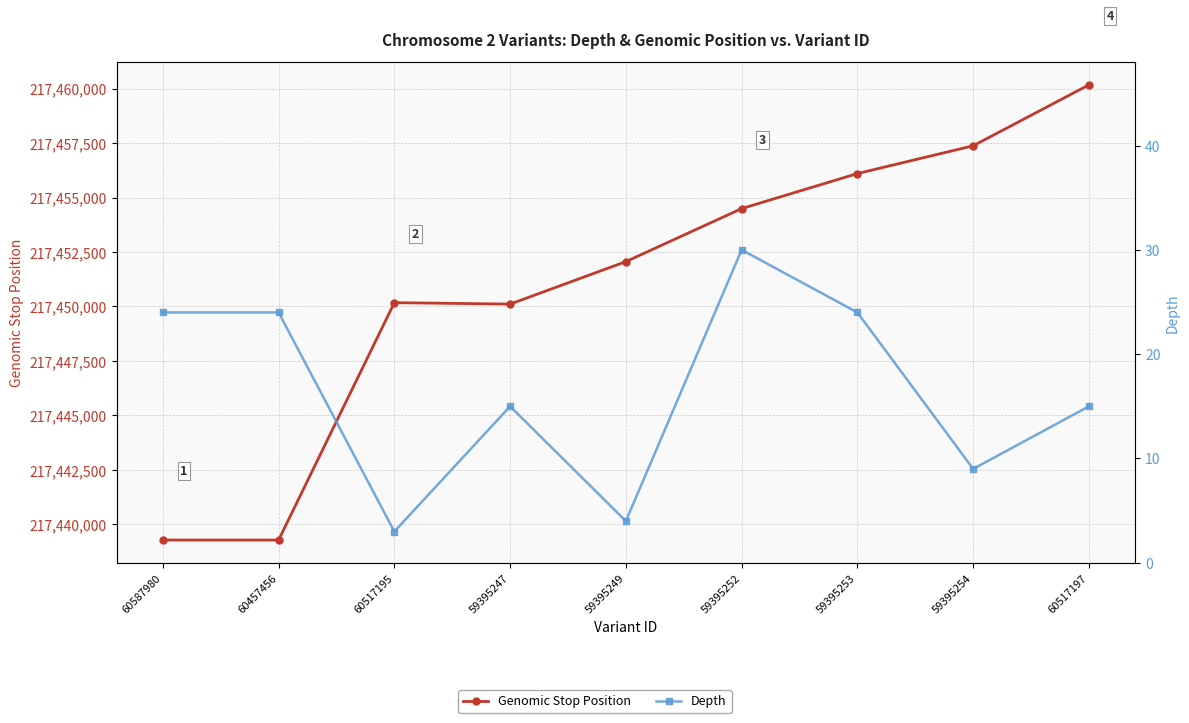

How many data points in Depth are above 15?

4